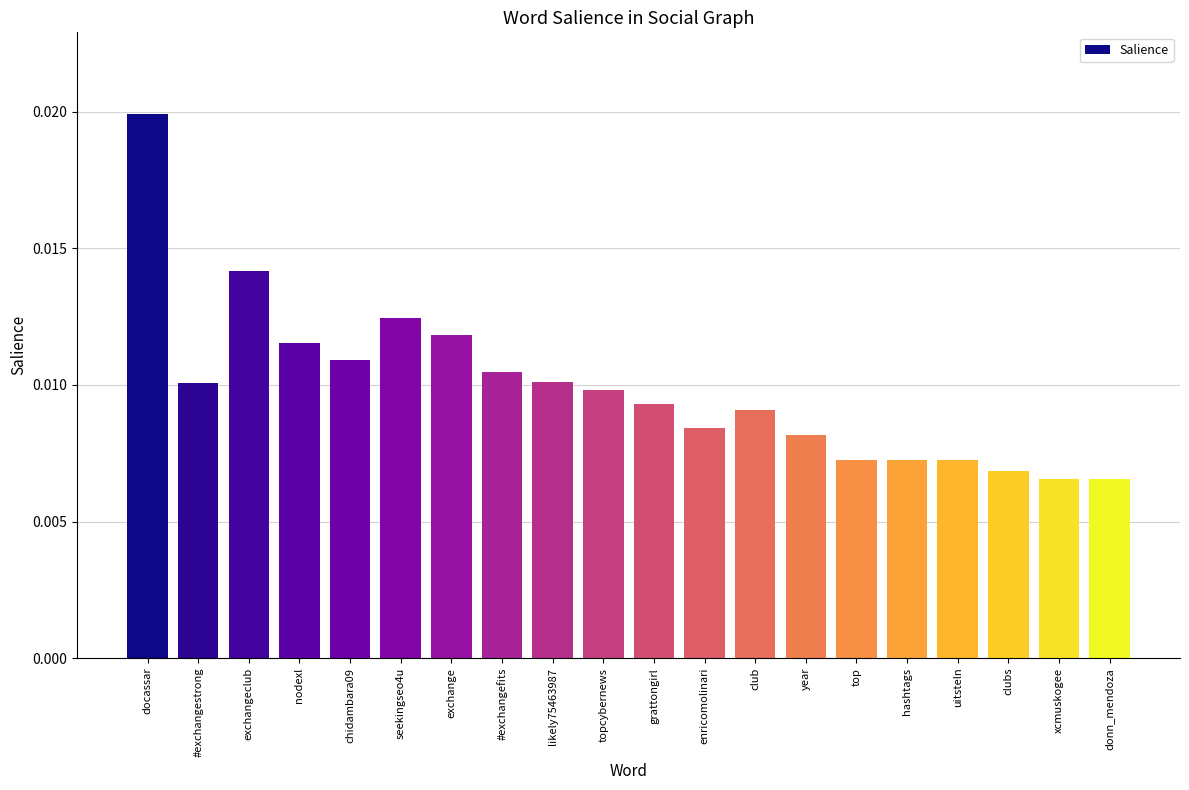

How many data points does each series have?

20